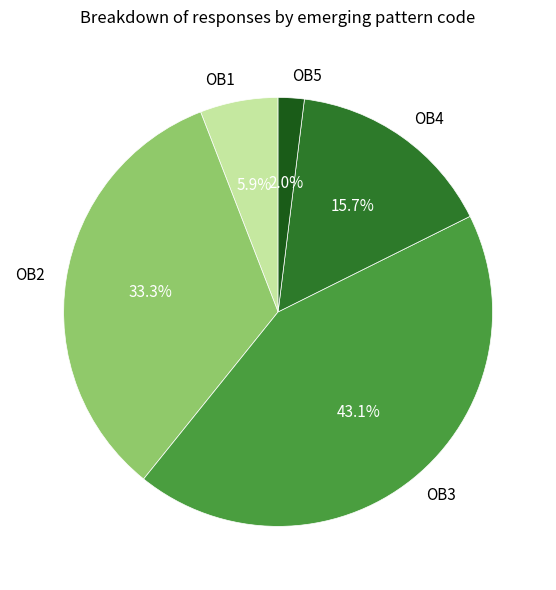

How many slices are in this pie chart?

5